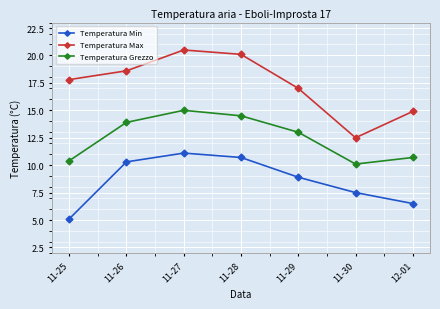

The value of Temperatura Min at 12-01 is 6.5. True or false?

True